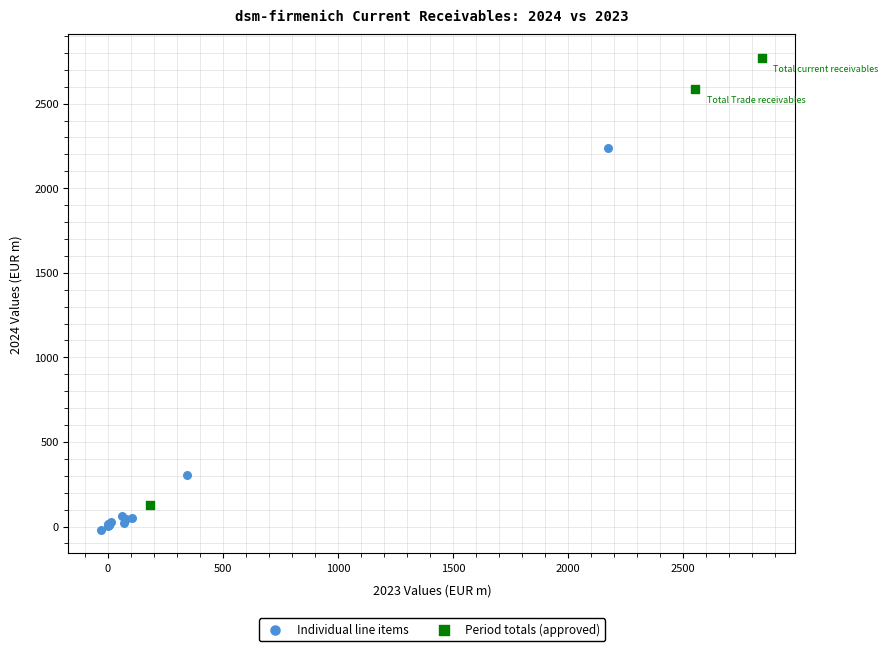

Which series has the widest spread of Y values?

Period totals (approved)